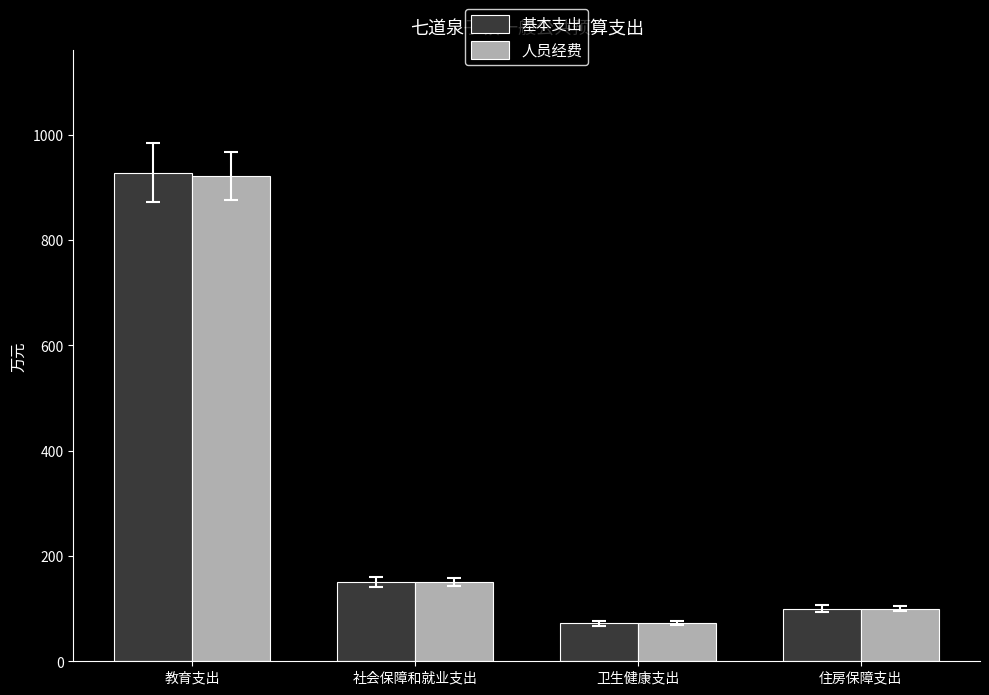

Reading right to left, transcribe all the data shown in this chart.

基本支出: 100.0	72.0	150.3	928.0
人员经费: 100.0	72.0	150.3	921.3